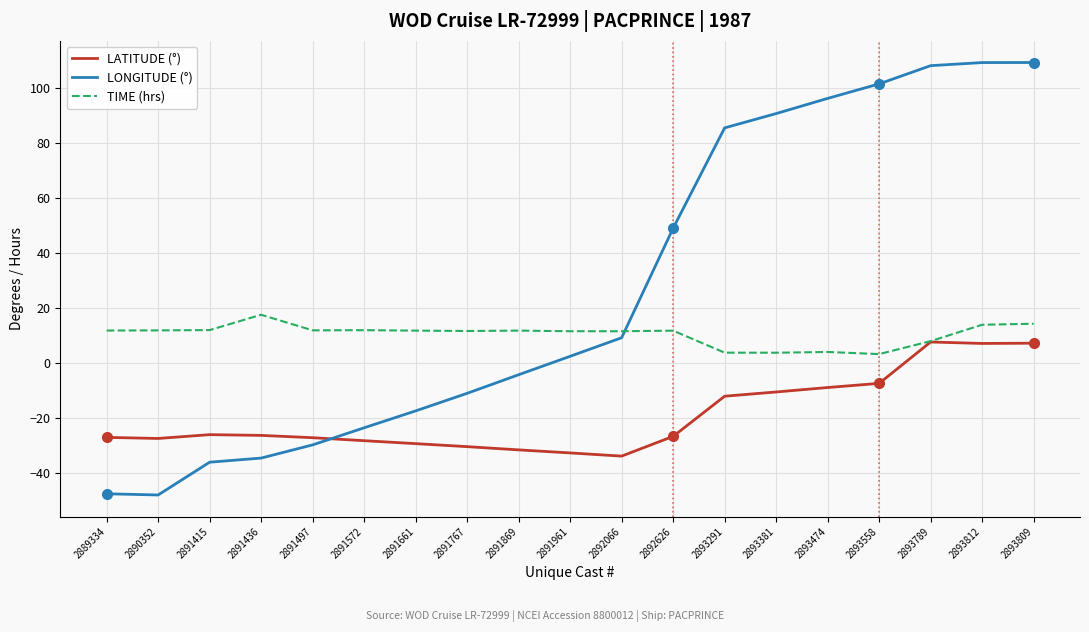

What is the highest value of the LATITUDE (°) series?

7.8